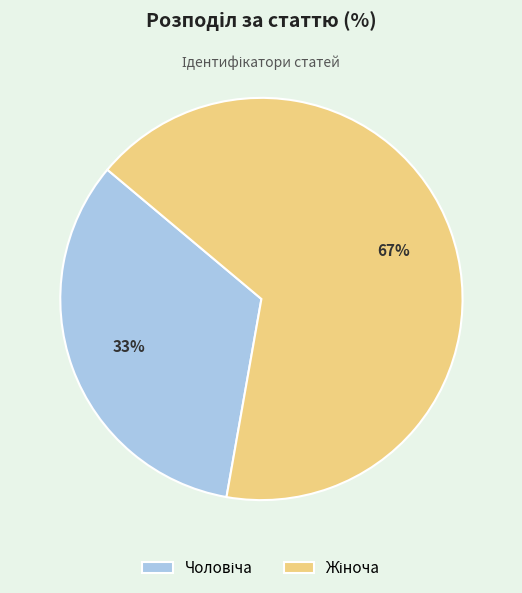

Count the number of slices in the pie.

2